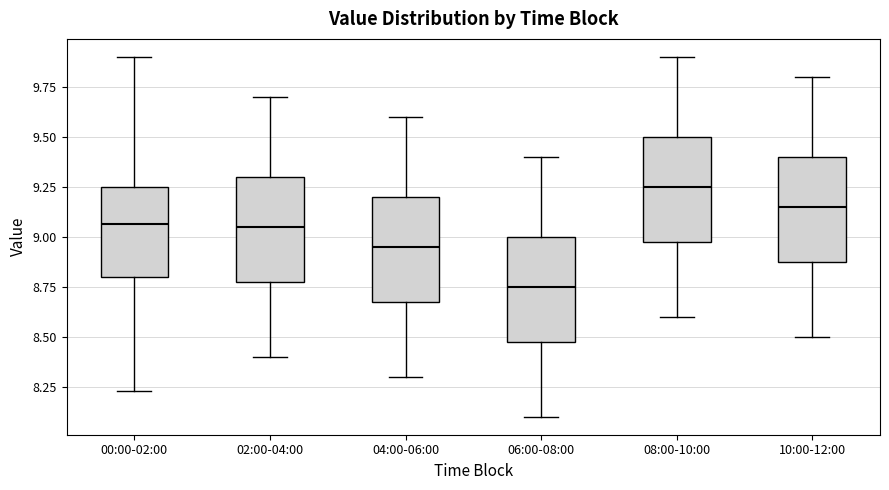

Reading left to right, read every box against the y-axis: the position of its median line, the range the box covers, and the ends of its whiskers. The values are not printed on the chart, so give them approximately, as read against the axis.

00:00-02:00: median 9.05, box 8.80 to 9.25, whiskers 8.25 to 9.90
02:00-04:00: median 9.05, box 8.80 to 9.30, whiskers 8.40 to 9.70
04:00-06:00: median 8.95, box 8.70 to 9.20, whiskers 8.30 to 9.60
06:00-08:00: median 8.75, box 8.50 to 9.00, whiskers 8.10 to 9.40
08:00-10:00: median 9.25, box 9.00 to 9.50, whiskers 8.60 to 9.90
10:00-12:00: median 9.15, box 8.90 to 9.40, whiskers 8.50 to 9.80